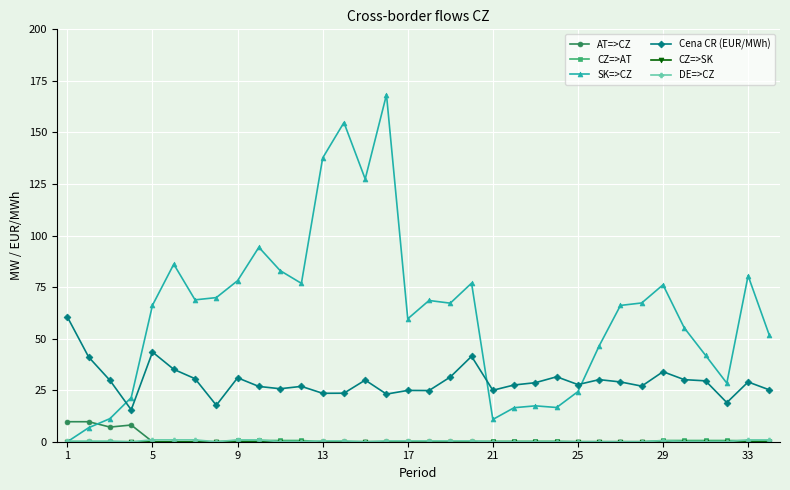

Which series has the widest spread of values?

SK=>CZ